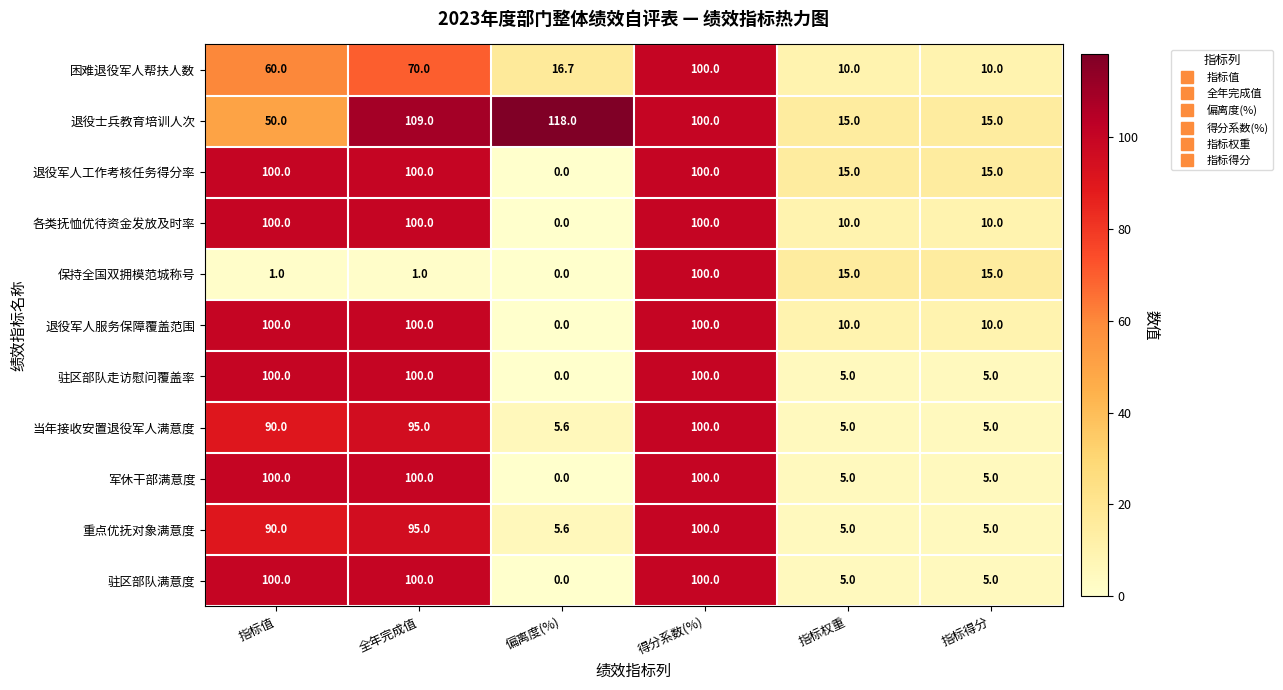

Which series has the largest range (max minus min)?

退役士兵教育培训人次